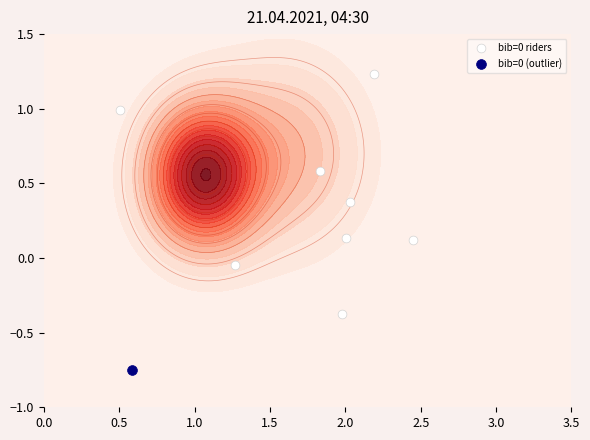

What is the sum of all values?

3.0